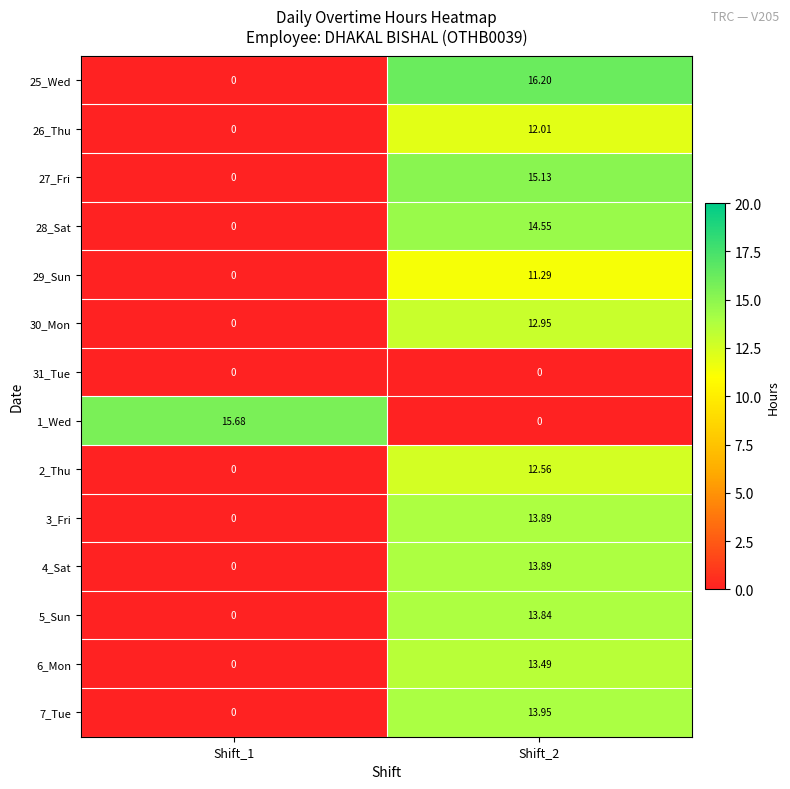

Is the value of 1_Wed at Shift_1 greater than the value of 27_Fri at Shift_1?

Yes